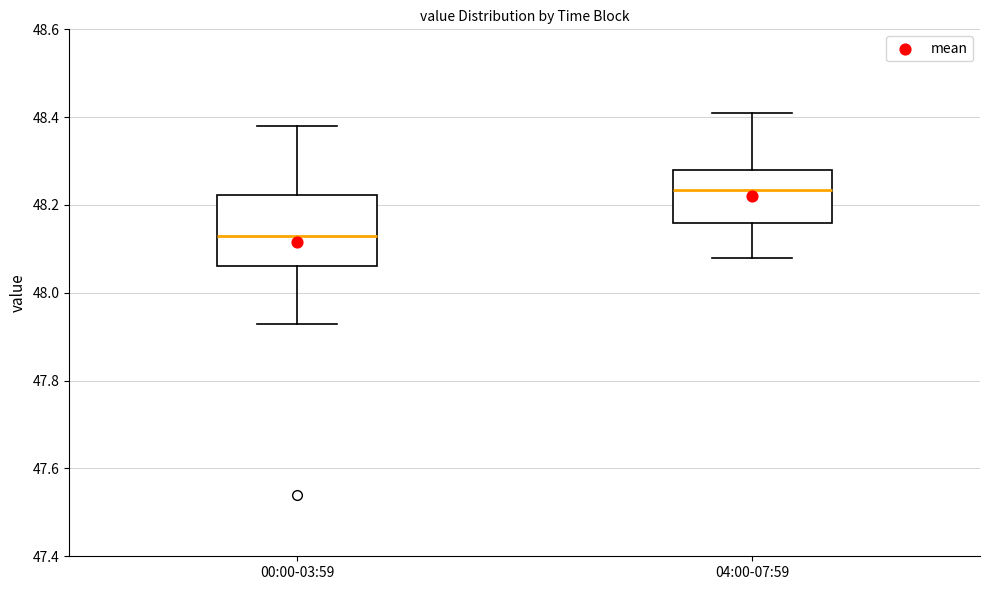

Reading left to right, read every box against the y-axis: the position of its median line, the range the box covers, and the ends of its whiskers. The values are not printed on the chart, so give them approximately, as read against the axis.

00:00-03:59: median 48.14, box 48.06 to 48.22, whiskers 47.94 to 48.38
04:00-07:59: median 48.24, box 48.16 to 48.28, whiskers 48.08 to 48.42